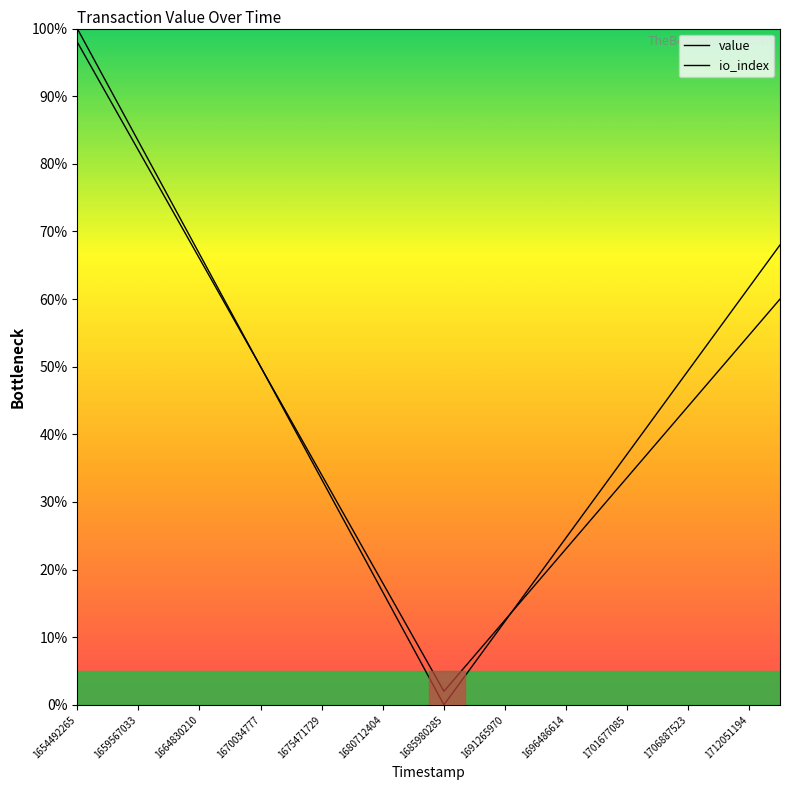

At how many categories does at least one series exceed 9?

22